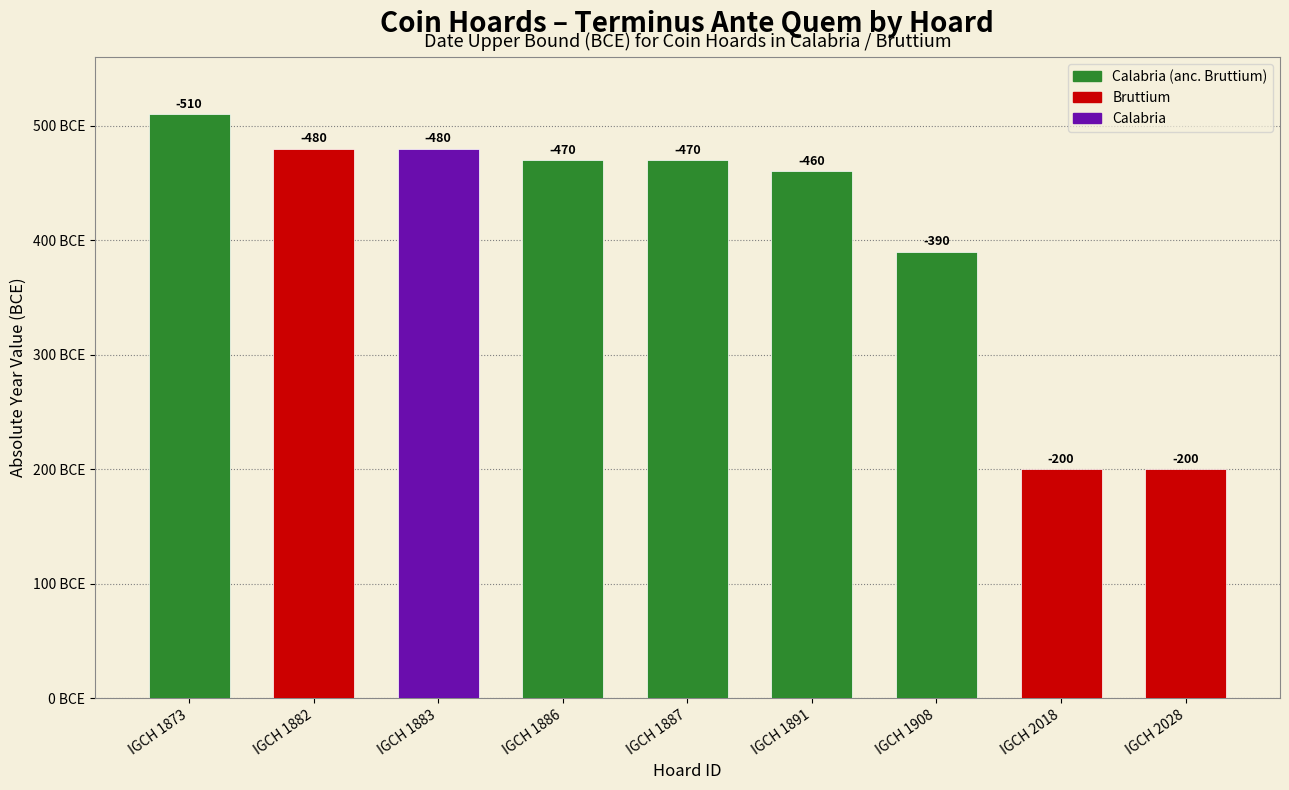

Which label corresponds to the smallest value in the chart?

IGCH 1873